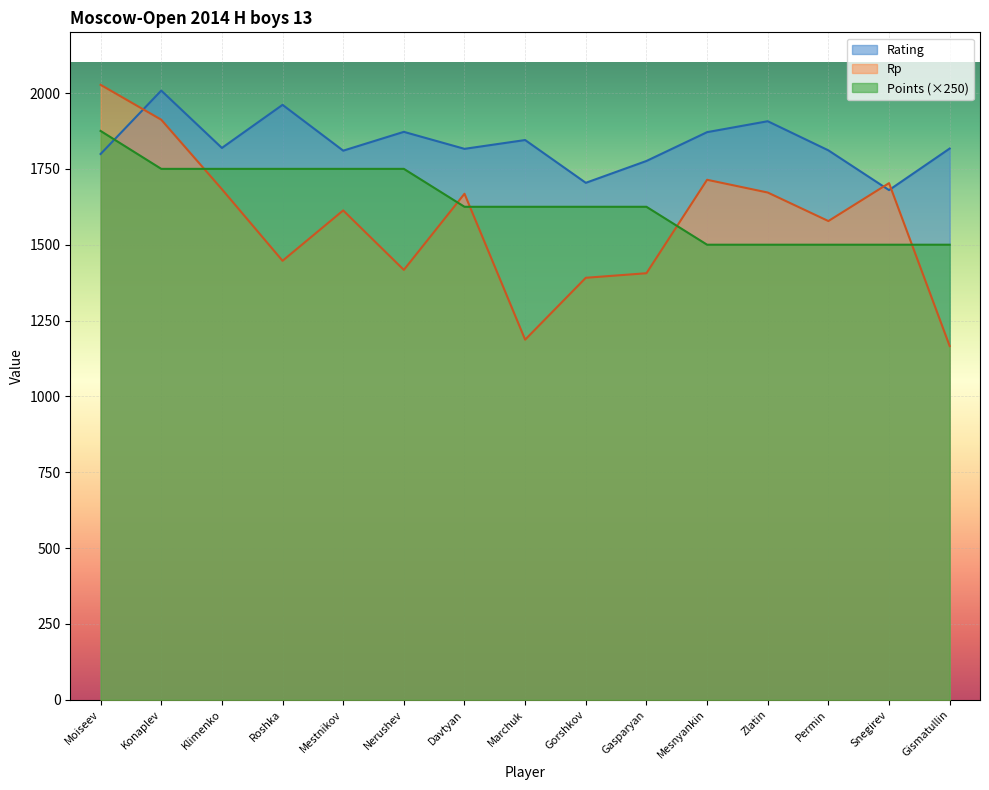

What is the sum of the Points values at Moiseev and Gismatullin?

3375